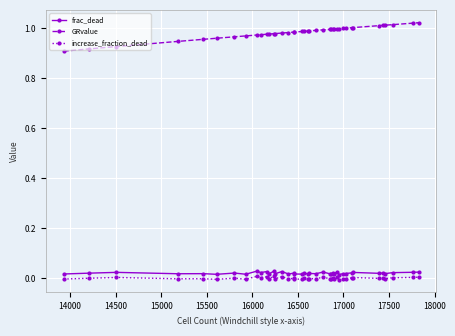

True or false: frac_dead and GRvalue cross at least once.

False